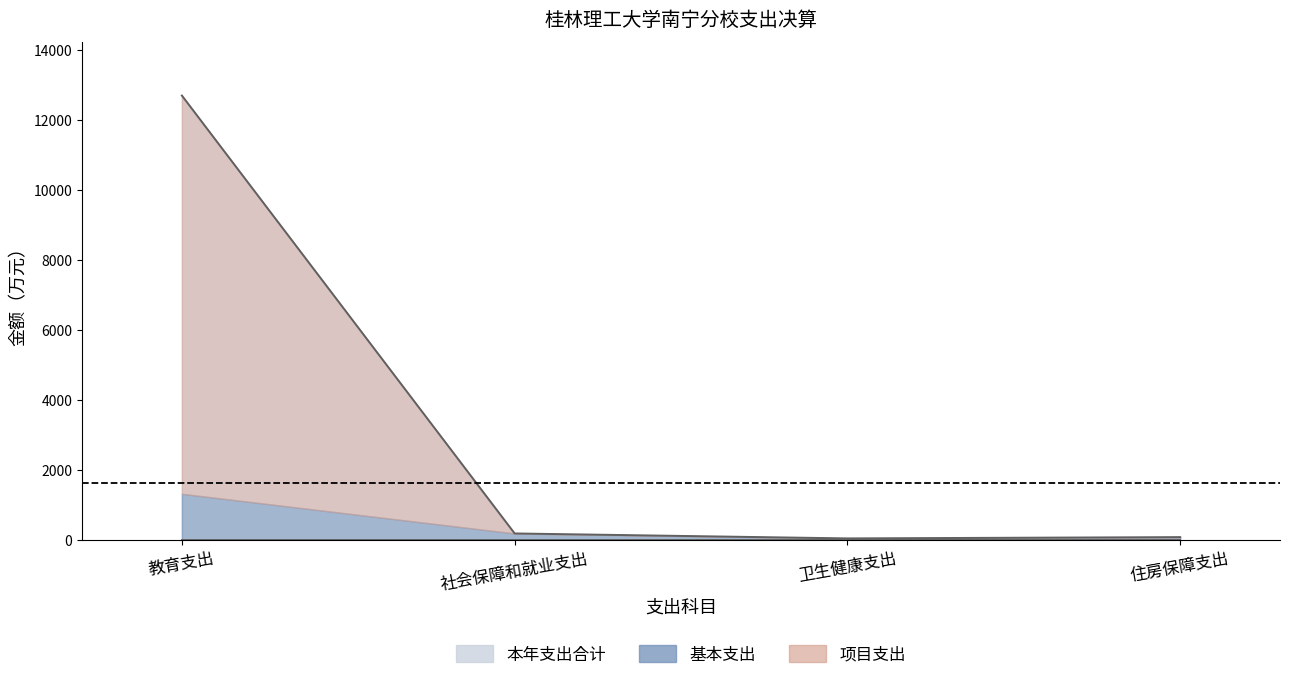

List the labels in order of 基本支出 value, largest first.

教育支出, 社会保障和就业支出, 住房保障支出, 卫生健康支出